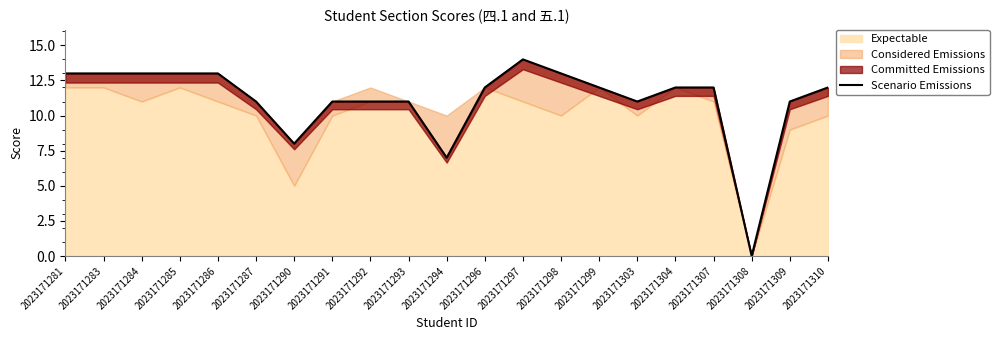

List the labels in order of value, smallest first.

2023171308, 2023171294, 2023171290, 2023171287, 2023171291, 2023171292, 2023171293, 2023171303, 2023171309, 2023171296, 2023171299, 2023171304, 2023171307, 2023171310, 2023171281, 2023171283, 2023171284, 2023171285, 2023171286, 2023171298, 2023171297